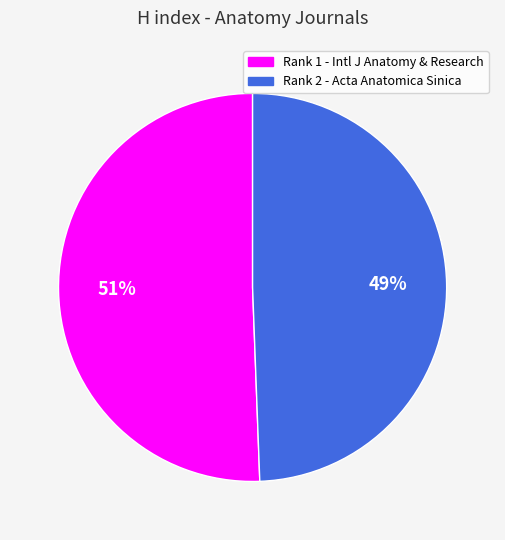

What is the smallest slice in the pie chart?

Rank 2 - Acta Anatomica Sinica